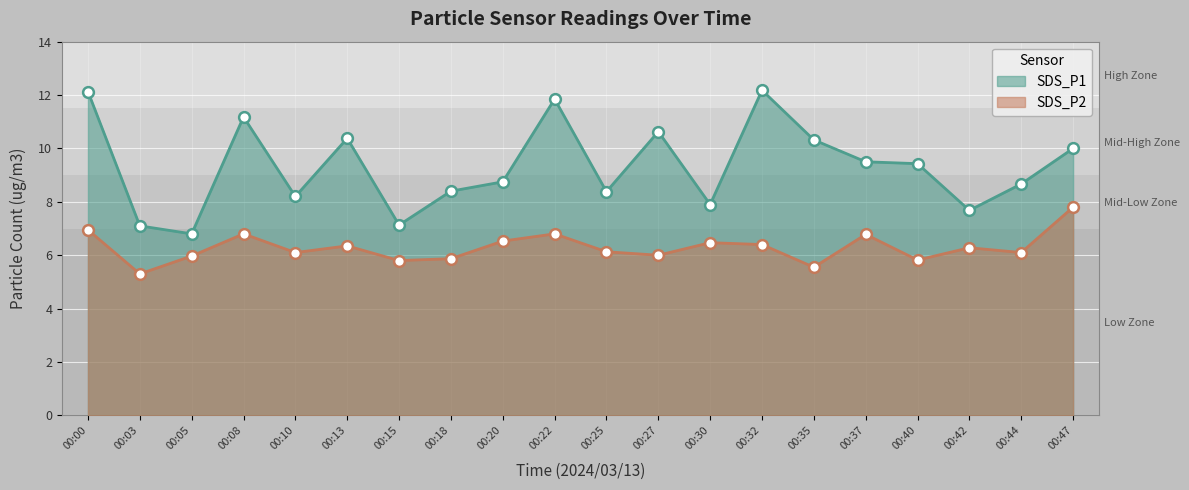

Which series reaches the minimum Y coordinate?

SDS_P2